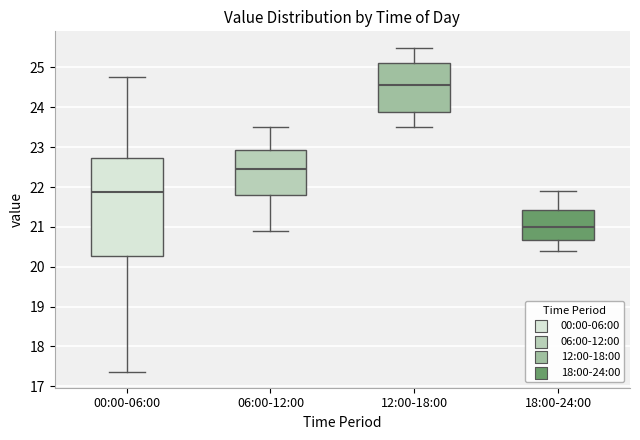

Comparing the boxes themselves (not the whiskers), which one is the tallest?

00:00-06:00